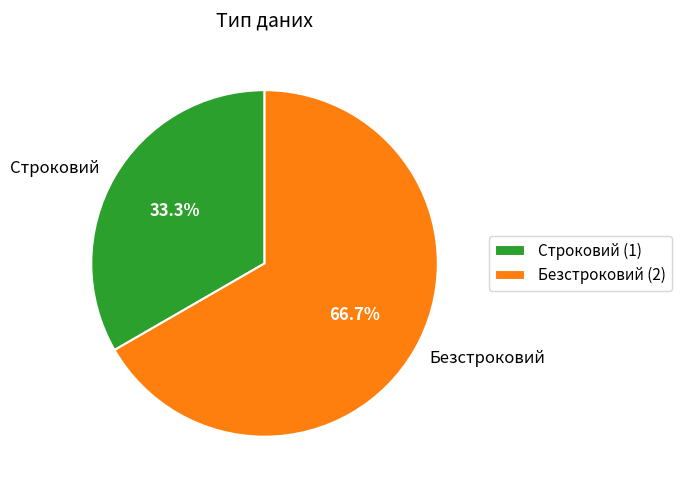

To the nearest percent, what is the combined percentage of Строковий and Безстроковий?

100%